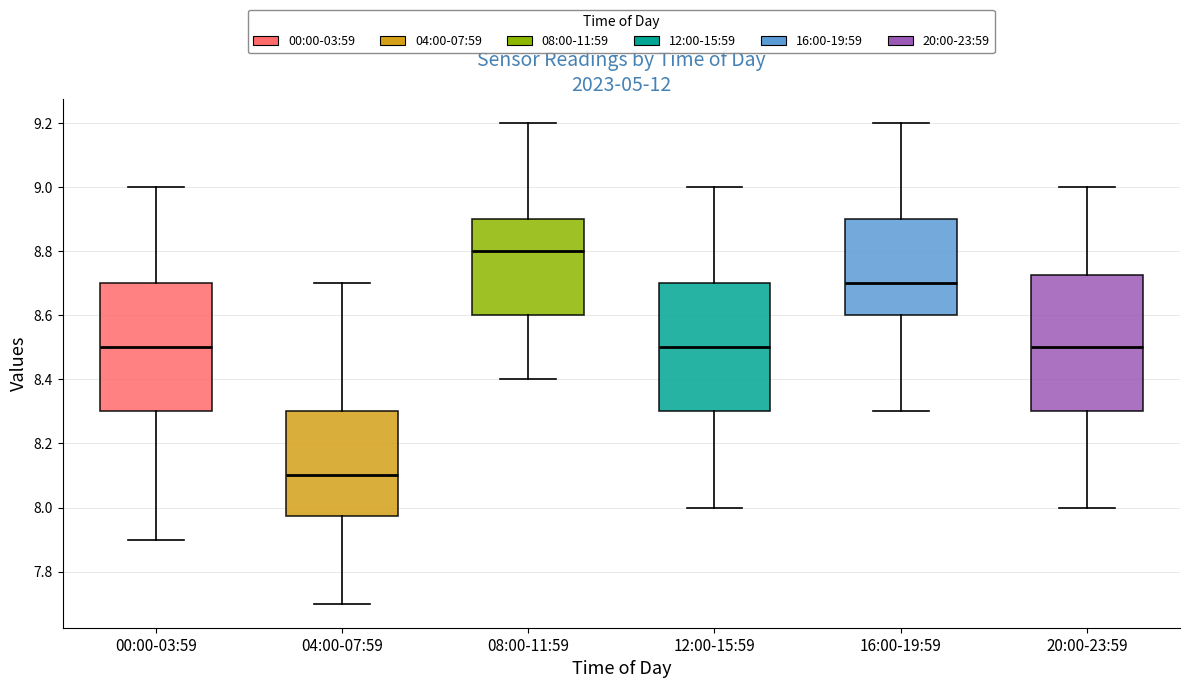

Where is the lower edge of the box for 00:00-03:59 on the y-axis? The values are not printed on the chart, so give them approximately, as read against the axis.

8.30